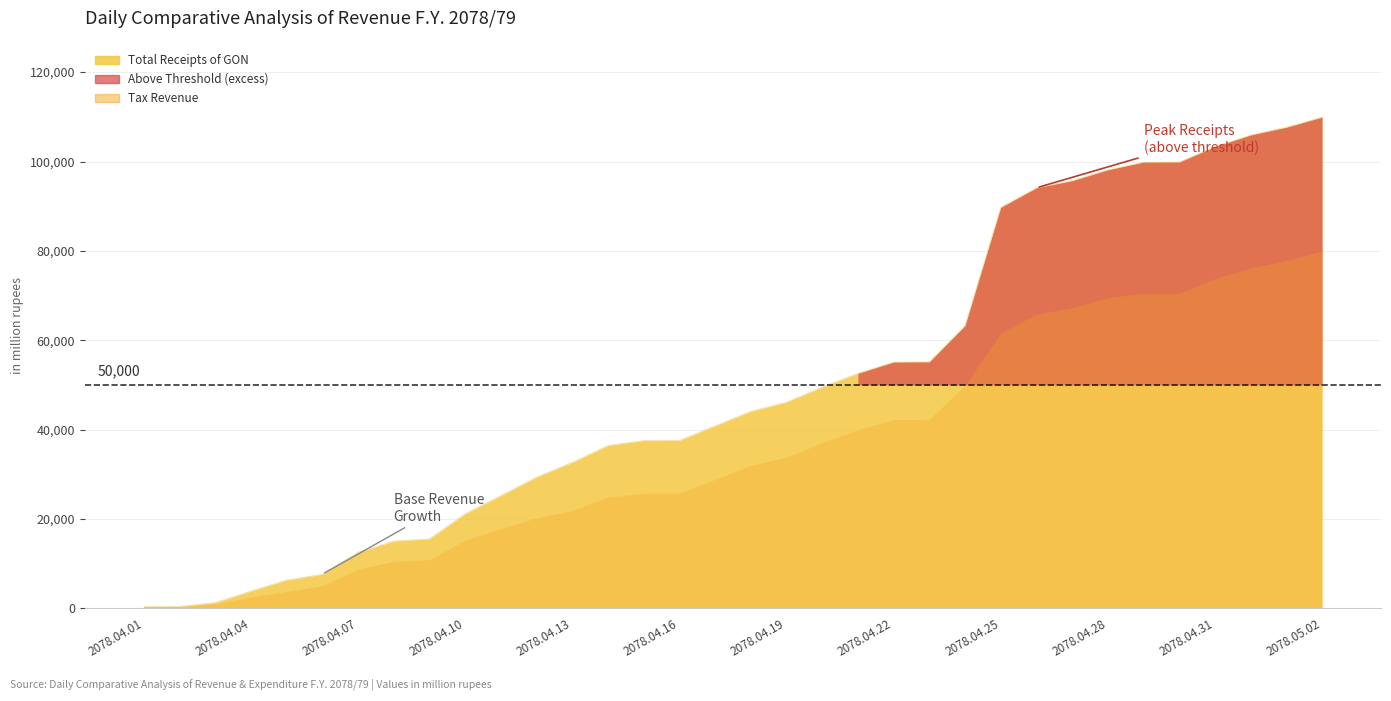

What is the sum of all values?

1694479.7